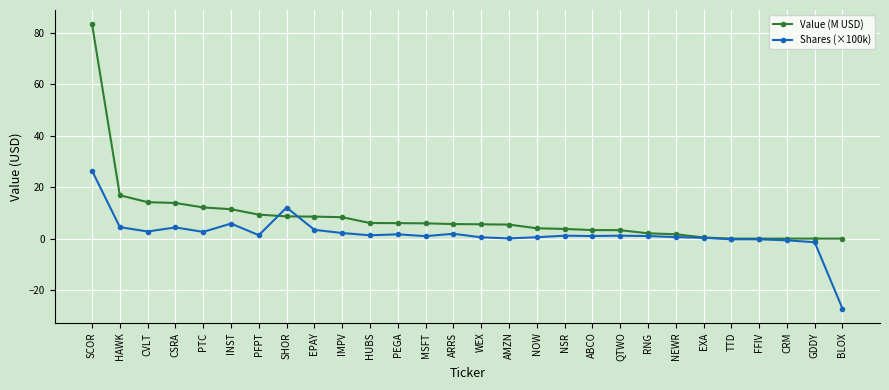

Count the number of data series in this chart.

2